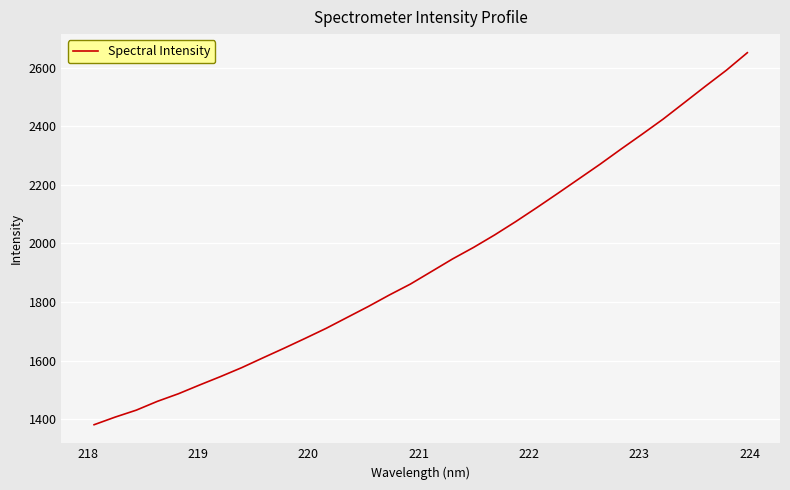

What is the difference between the maximum and minimum values?

1269.1